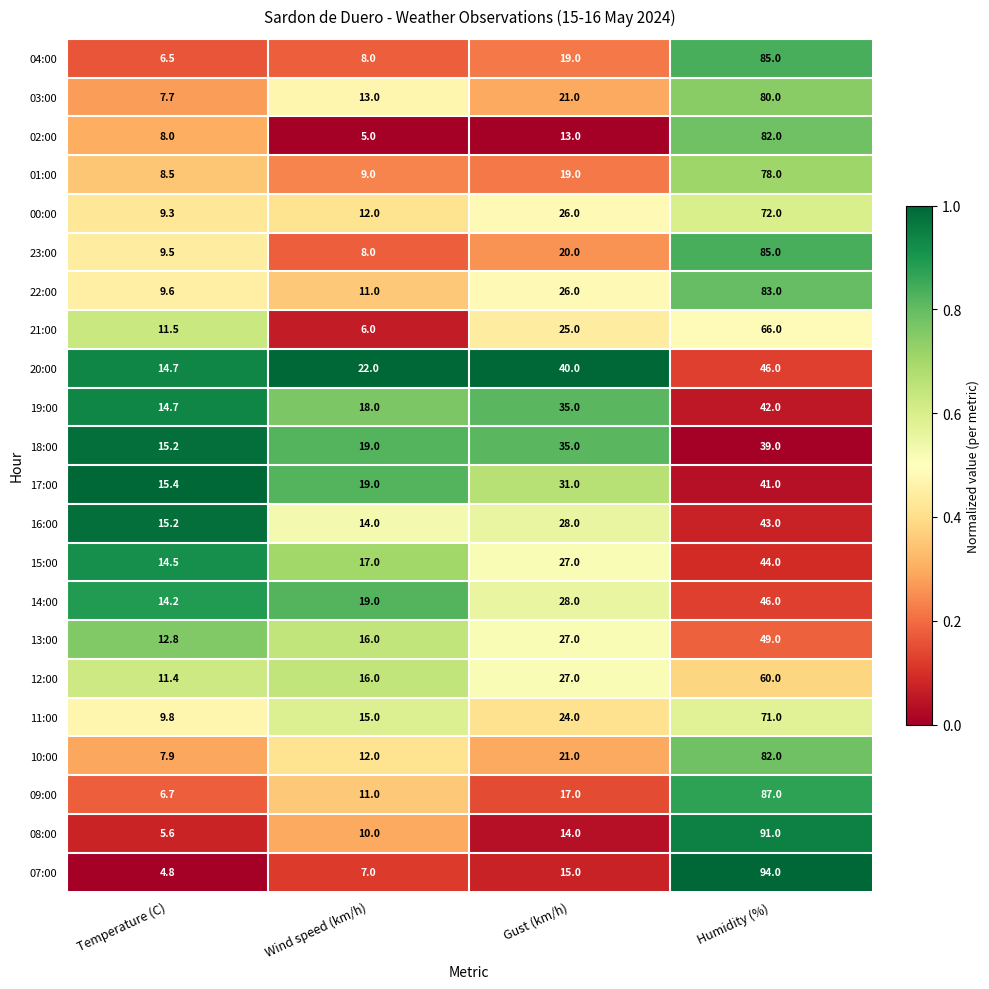

How many categories are shown in the chart?

4